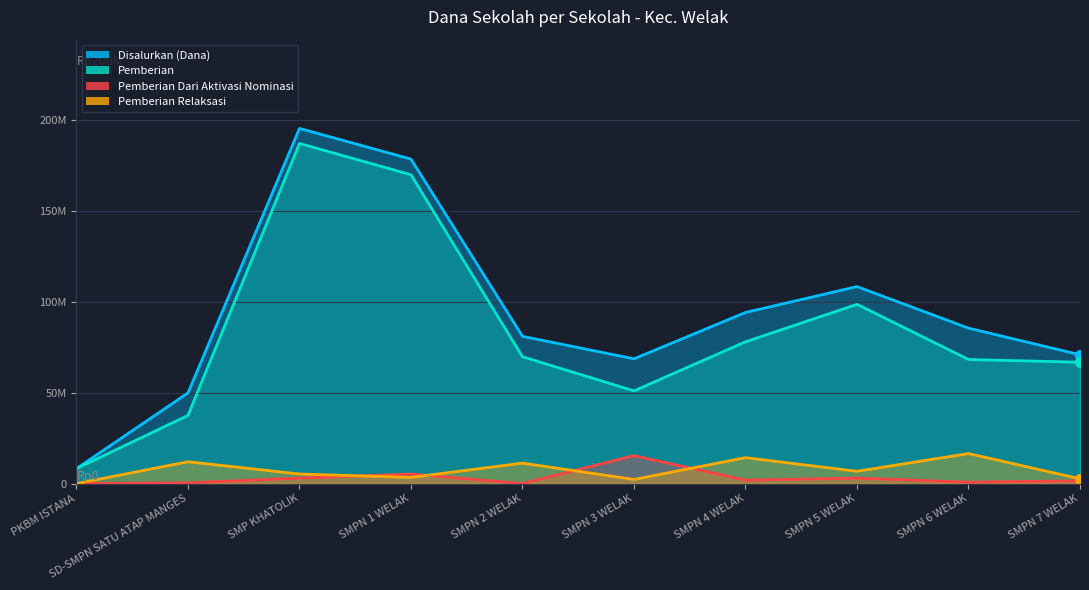

The value of Pemberian Relaksasi at SMPN 1 WELAK is 1785181. True or false?

False